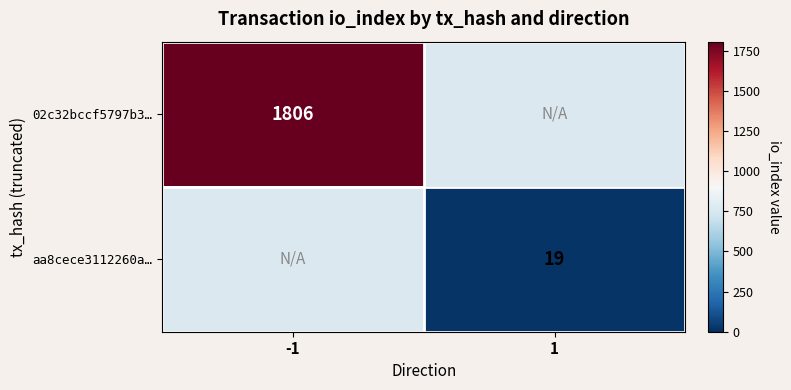

The aa8cece3112260a… series shows 19 at 1. True or false?

True